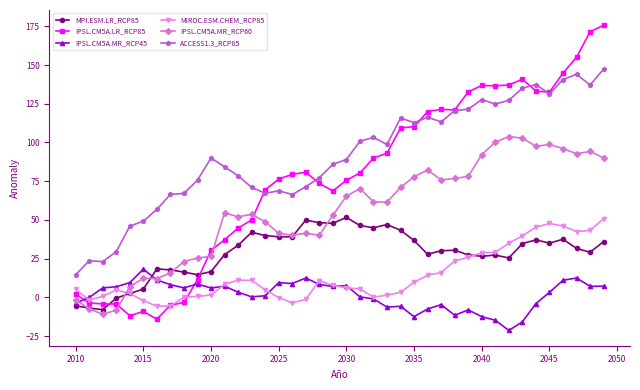

What is the lowest value of the MIROC.ESM.CHEM_RCP85 series?

-5.7